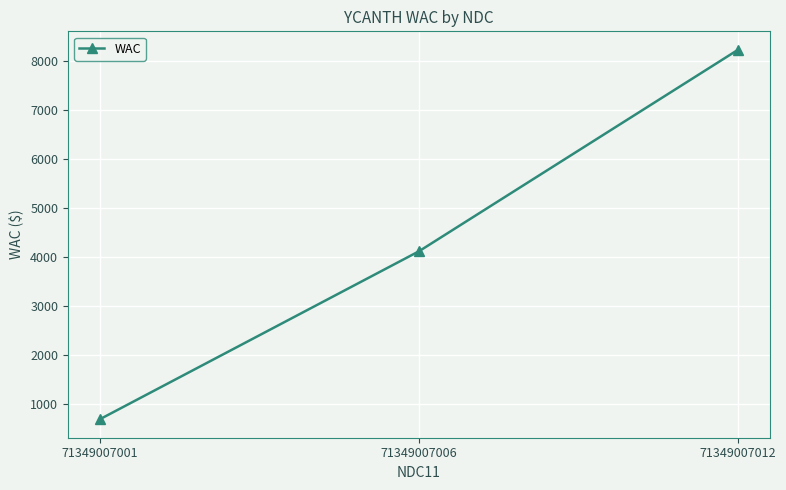

What is the average value?

4338